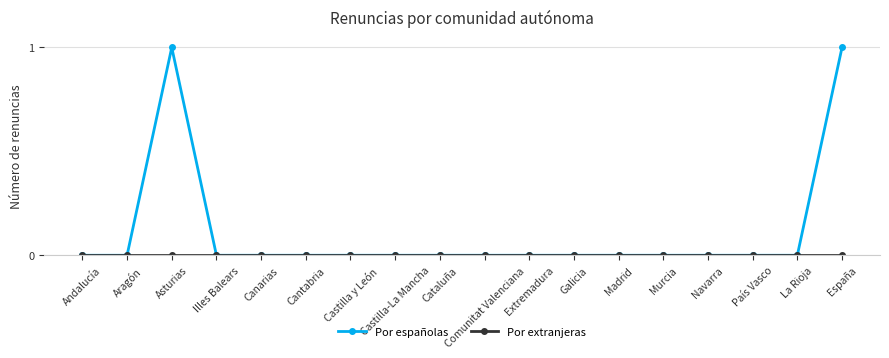

Which series has the widest spread of values?

Por españolas